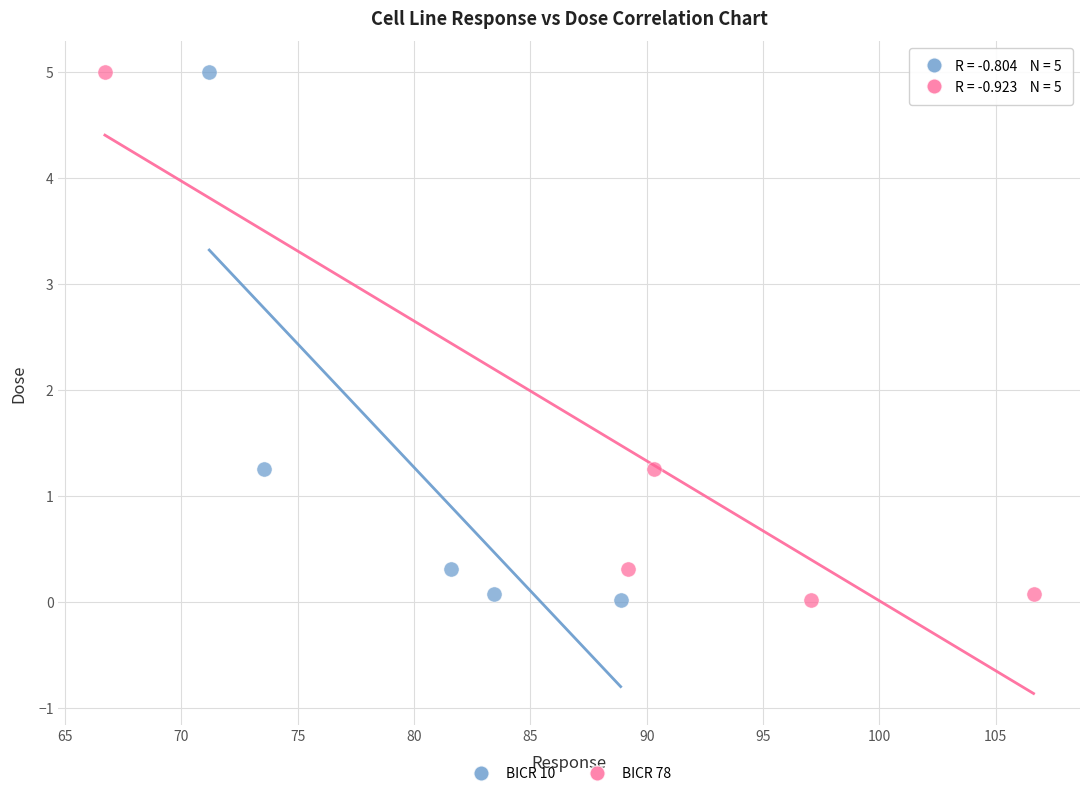

What are all the series names shown in the legend?

BICR 10, BICR 78